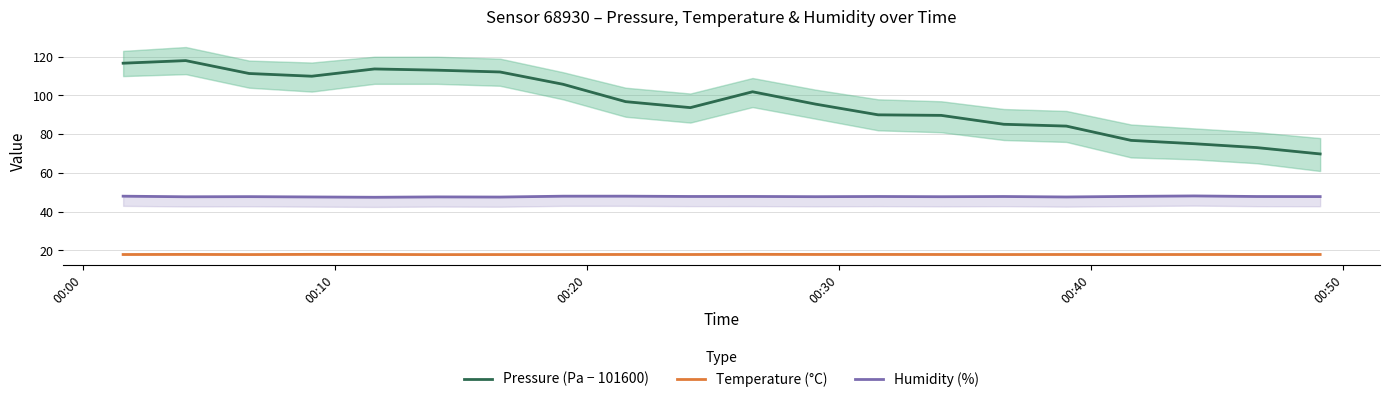

What is the lowest value of the Temperature (°C) series?

17.8